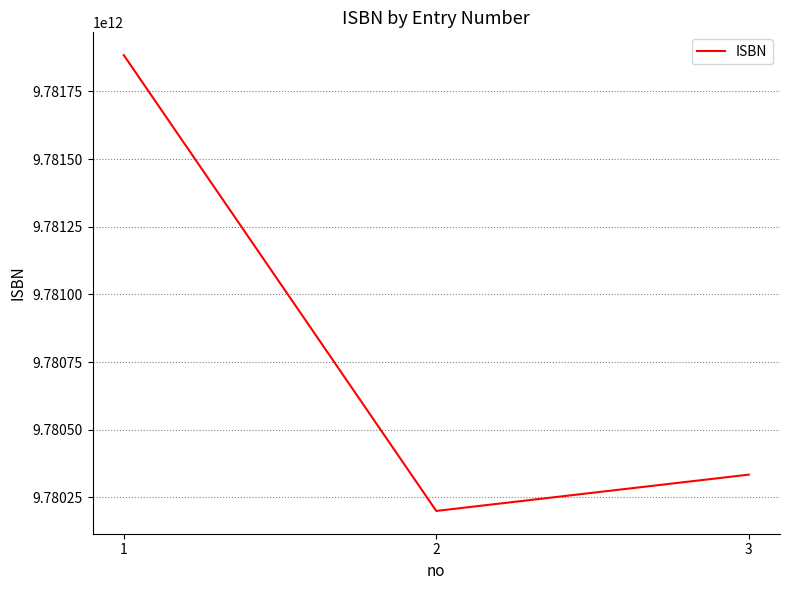

The chart shows a value of 9780199773787 at 2. True or false?

True